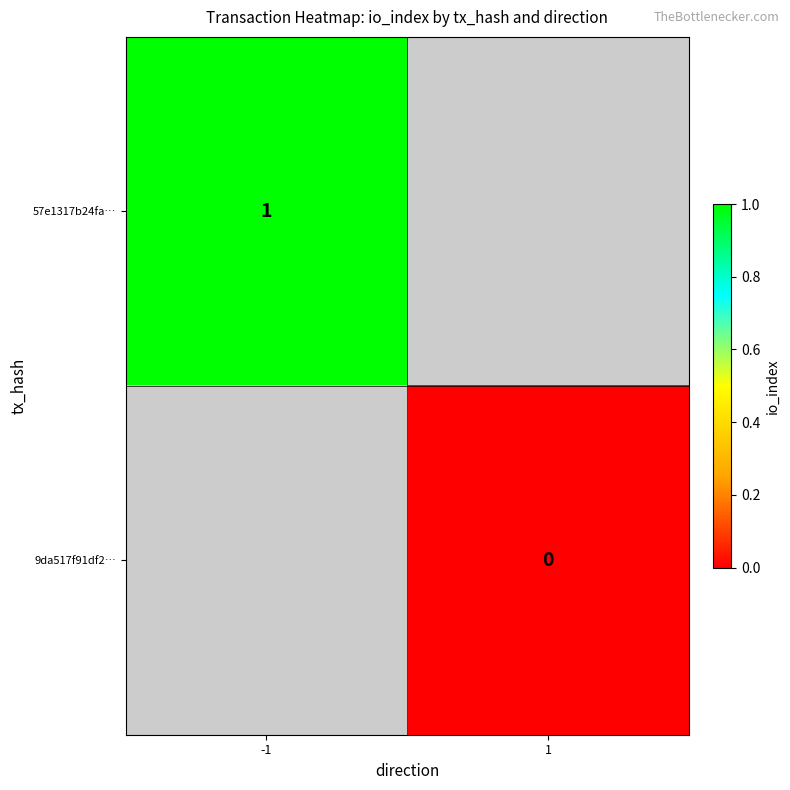

Which category has the highest value across all series?

-1